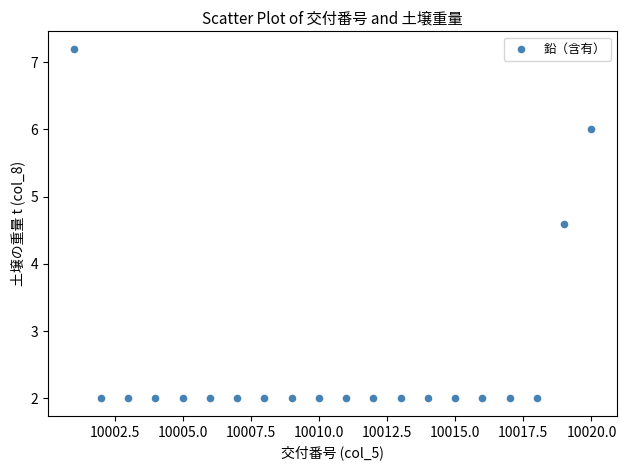

What Y value in the scatter plot is closest to 4?

4.6